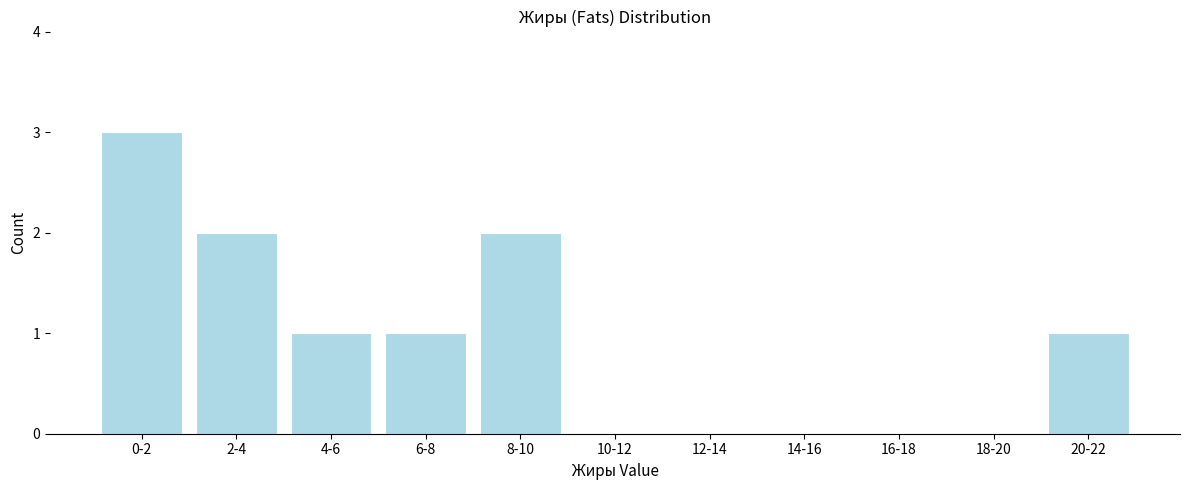

Reading left to right, extract all data points from this chart.

0-2=3	2-4=2	4-6=1	6-8=1	8-10=2	10-12=0	12-14=0	14-16=0	16-18=0	18-20=0	20-22=1